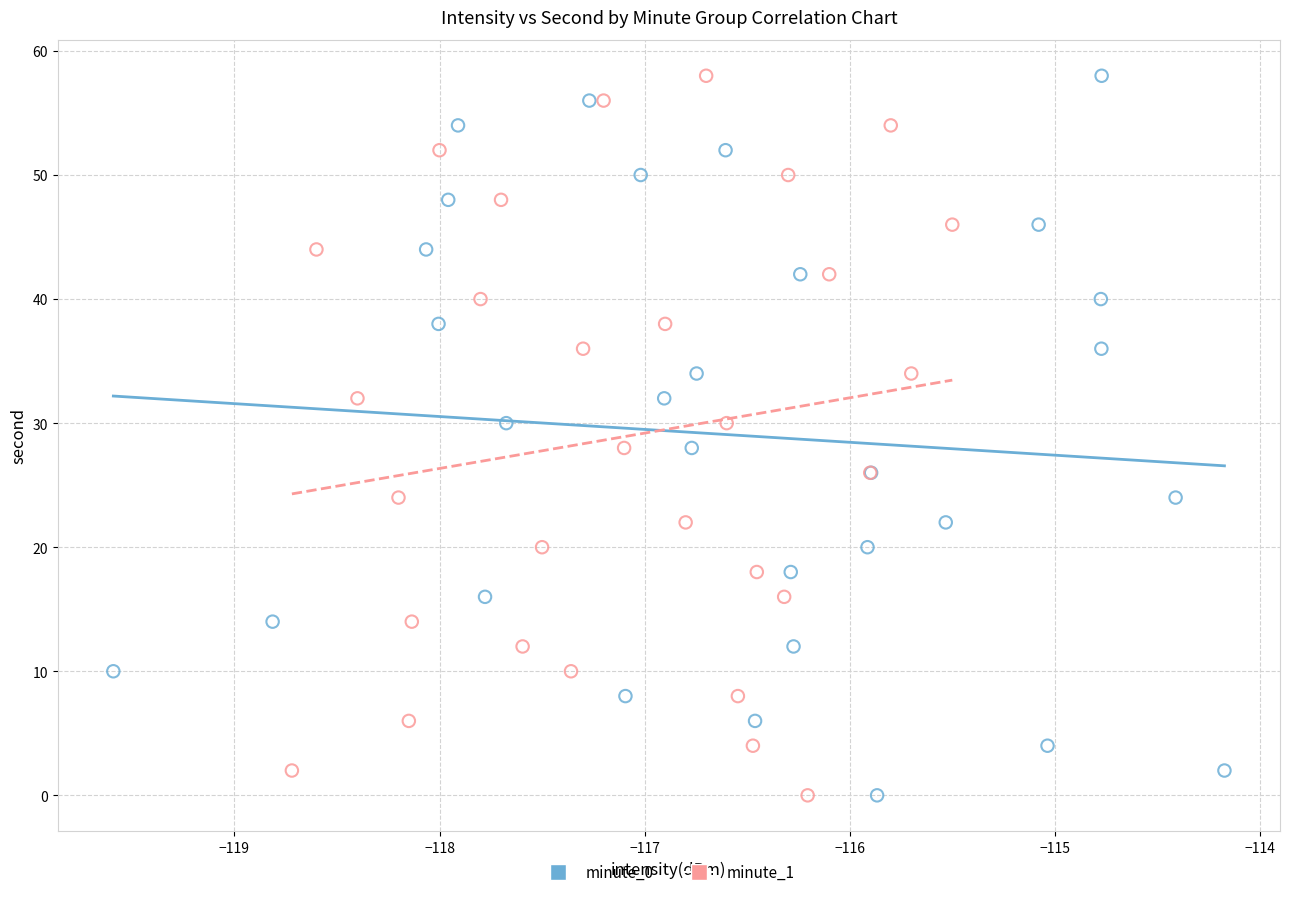

What are all the series names shown in the legend?

minute_0, minute_1